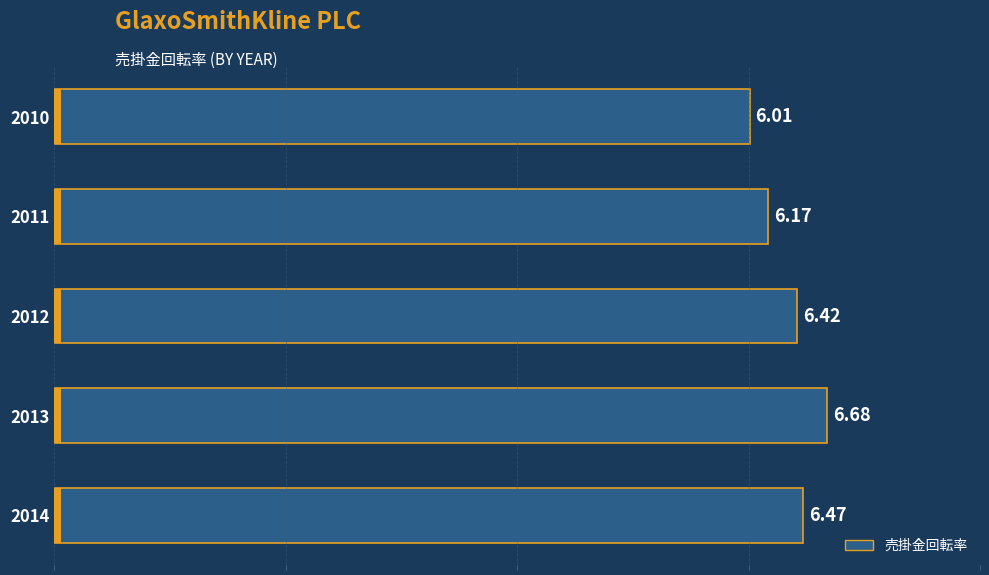

What is the greatest value displayed?

6.7